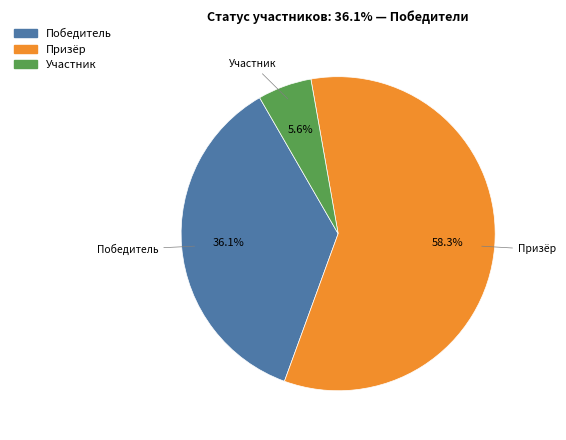

What is the ratio of the value at Призёр to the value at Победитель?

1.6